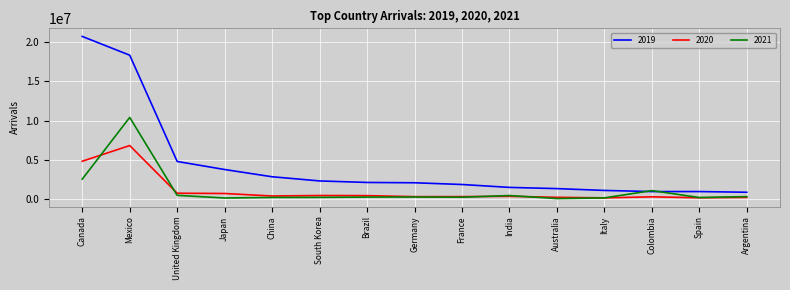

List the series in order of their peak value, lowest first.

2020, 2021, 2019